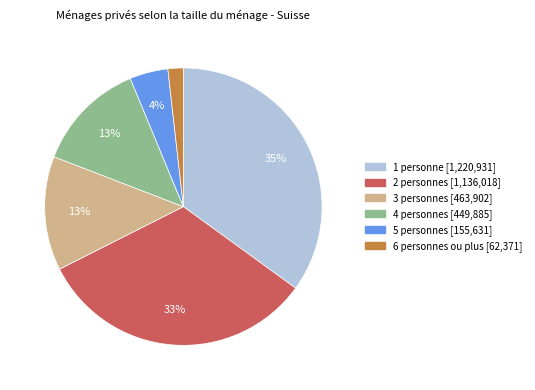

To the nearest percent, what is the difference between the largest and smallest slice percentages?

33%